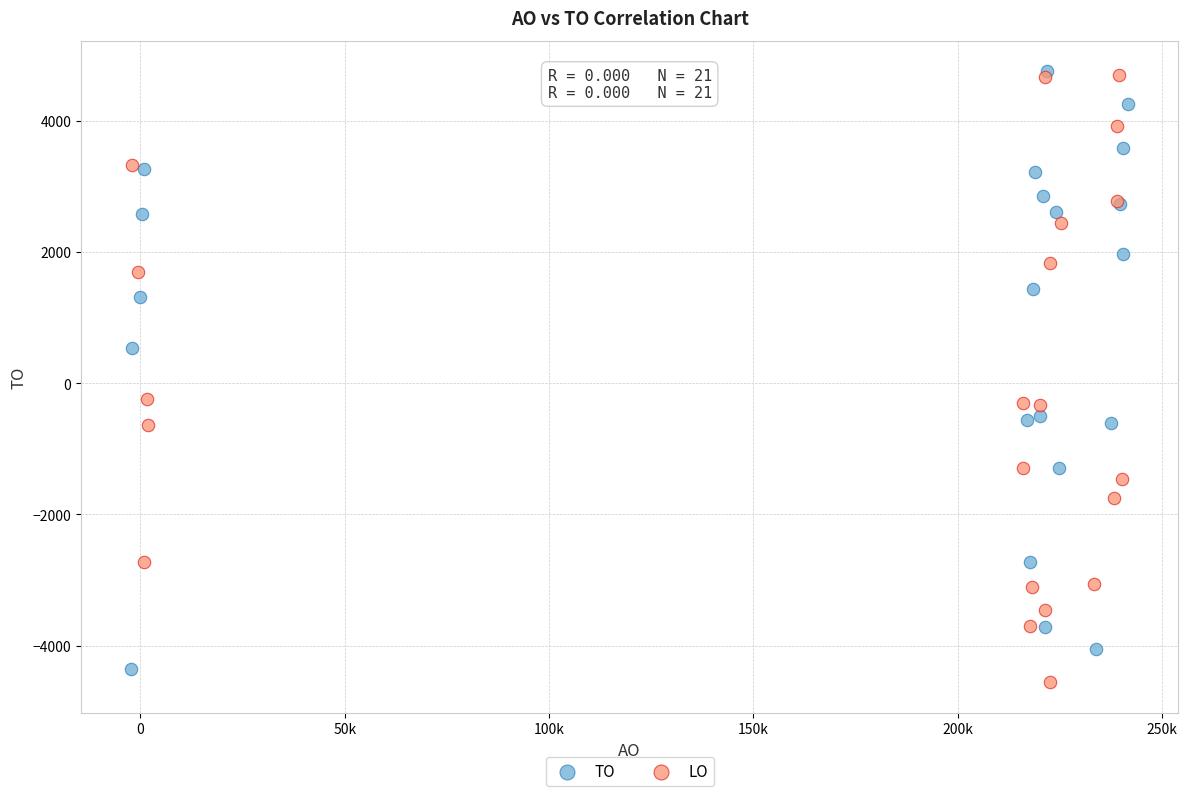

What are all the series names shown in the legend?

TO, LO